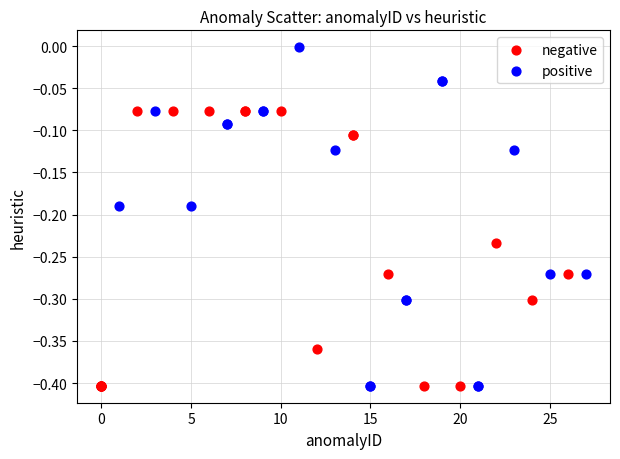

Which series contains the highest Y value?

positive